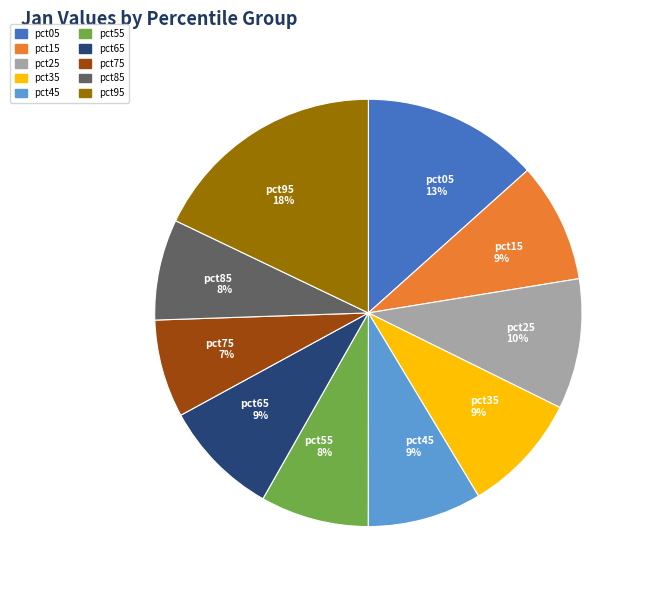

To the nearest percent, what percentage of the pie is pct45?

9%